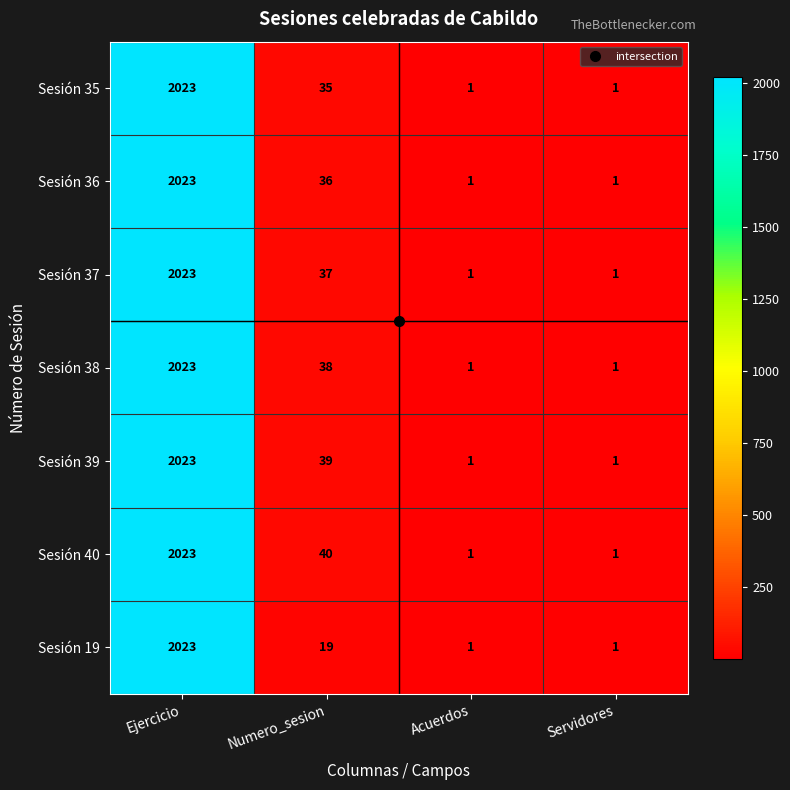

Count the number of data series in this chart.

7